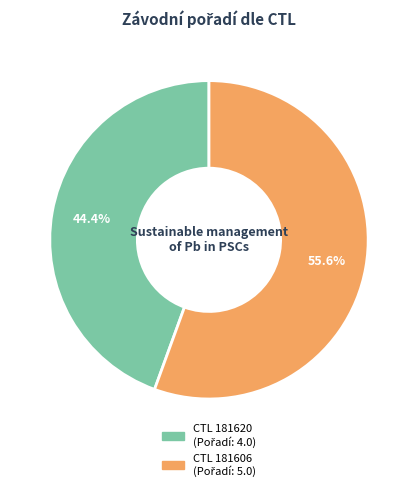

Does any single category account for the majority?

Yes